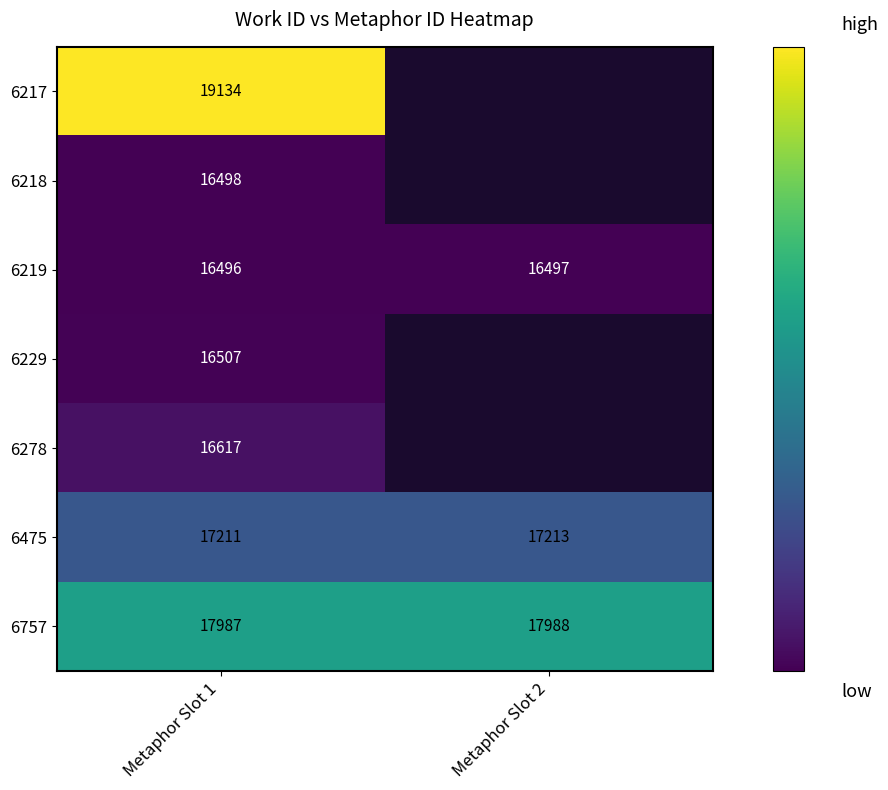

What is the sum of the 6757 values at Metaphor Slot 2 and Metaphor Slot 1?

35975